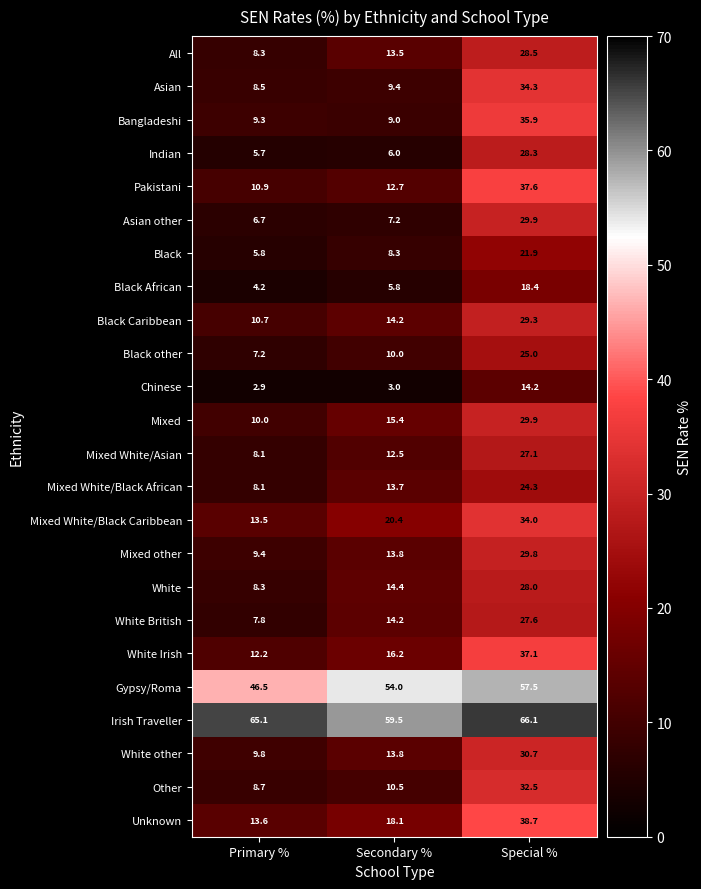

At how many categories does at least one series exceed 58?

3